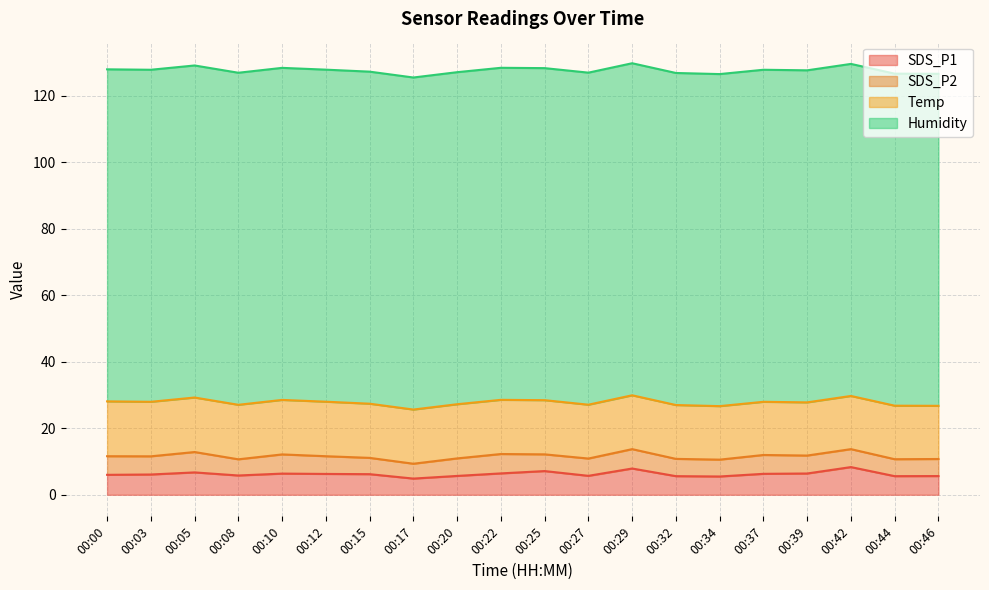

The SDS_P1 series shows 6.2 at 00:15. True or false?

True